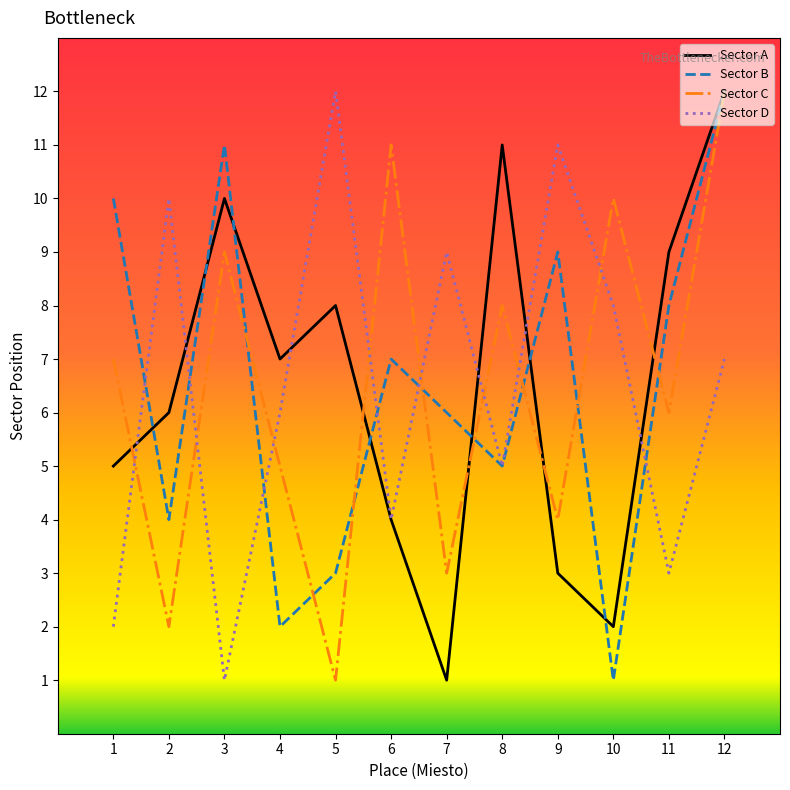

True or false: Sector A has more than 1 interior local peaks.

True